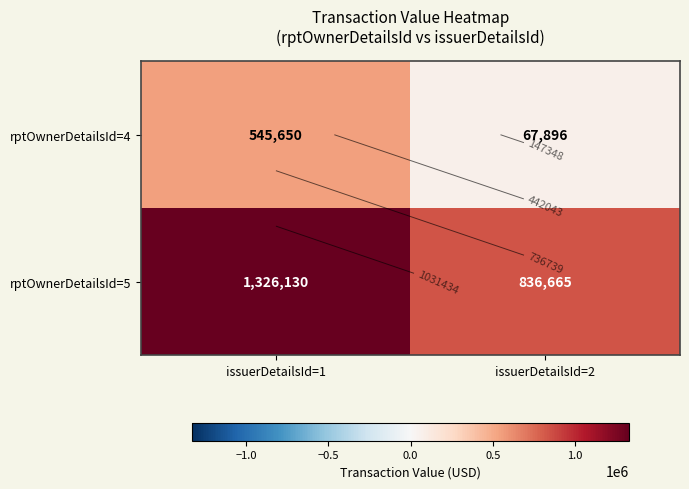

Which category has the lowest value in the rptOwnerDetailsId=4 series?

issuerDetailsId=2